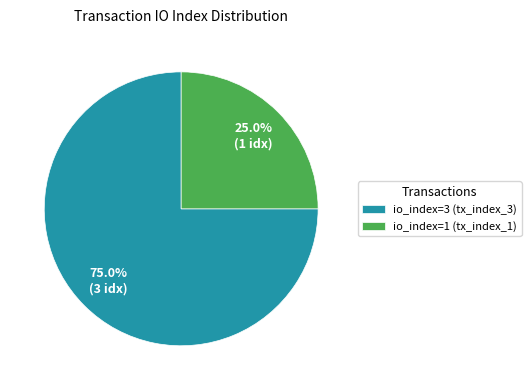

Is there a majority slice in this chart?

Yes